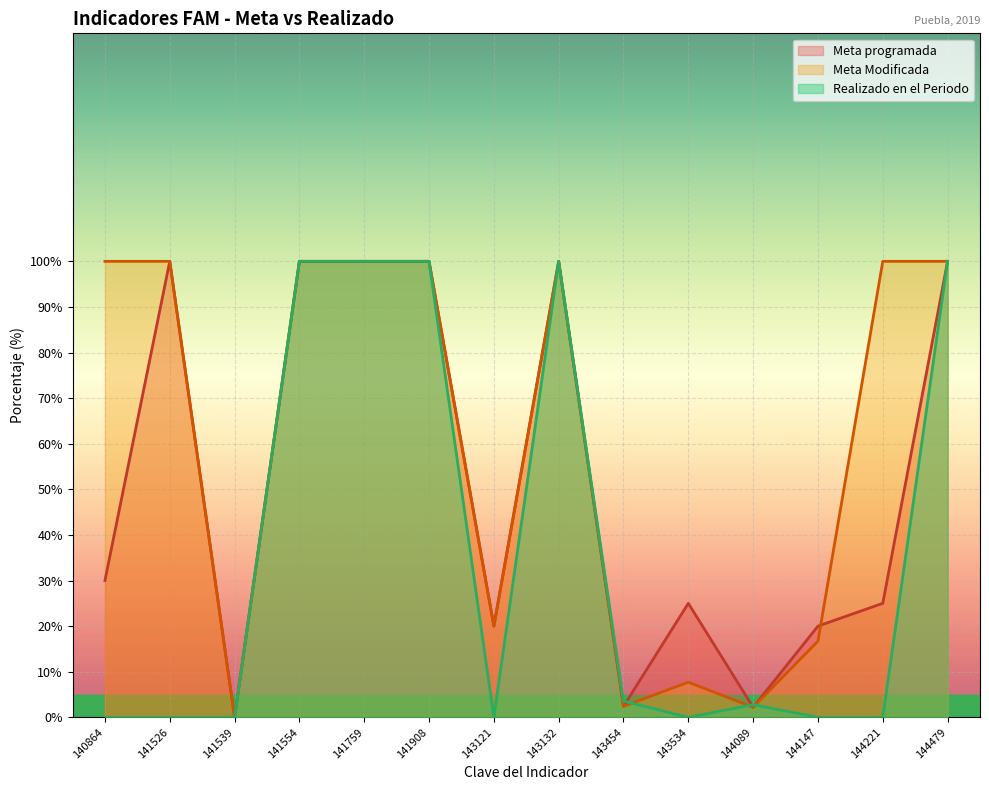

At which category is the sum across all series the highest?

141554